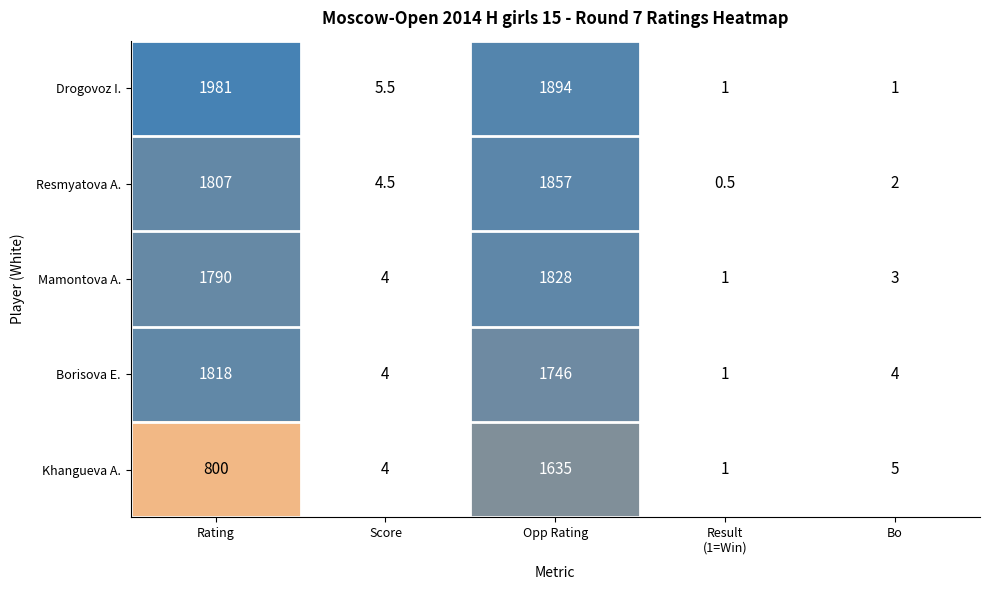

Which category has the lowest value across all series?

Result
(1=Win)